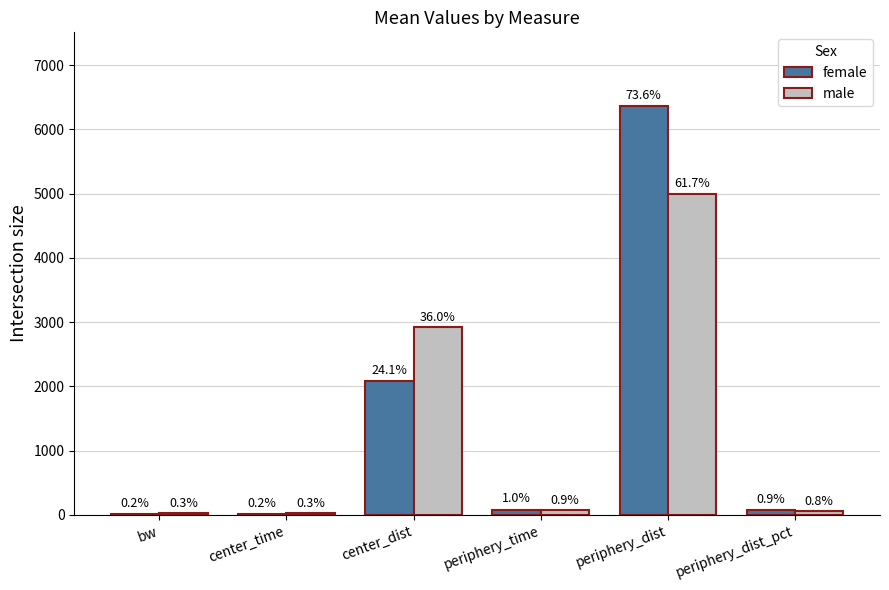

Is the value of female at periphery_dist greater than the value of male at bw?

Yes